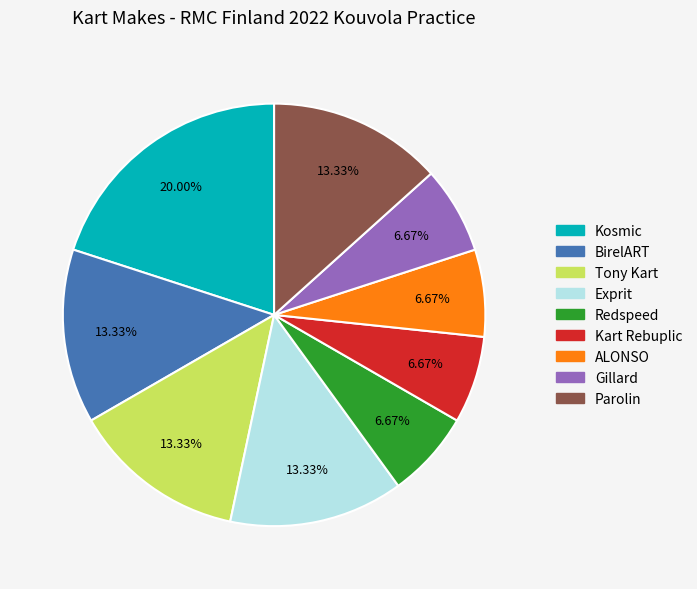

Does any single category account for the majority?

No